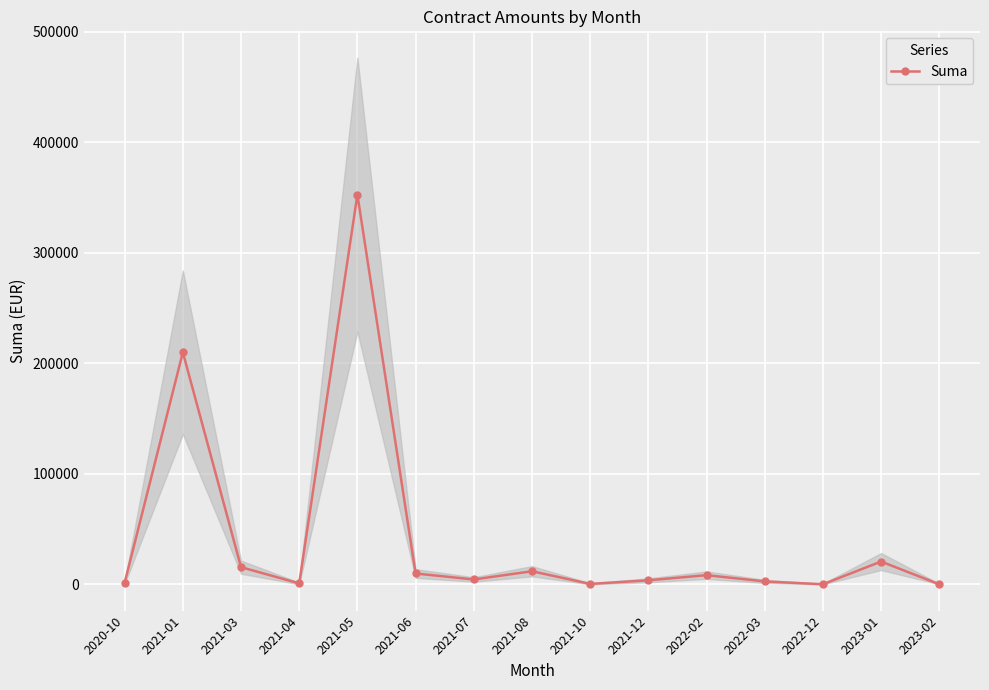

List the labels in order of value, smallest first.

2022-12, 2023-02, 2021-10, 2021-04, 2020-10, 2022-03, 2021-12, 2021-07, 2022-02, 2021-06, 2021-08, 2021-03, 2023-01, 2021-01, 2021-05